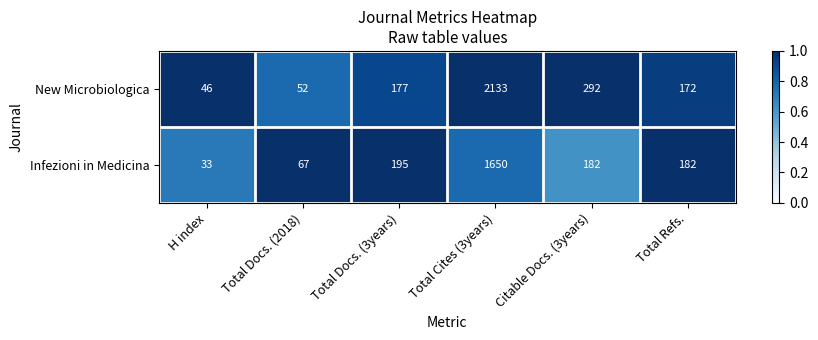

At which category is the sum across all series the highest?

Total Cites (3years)